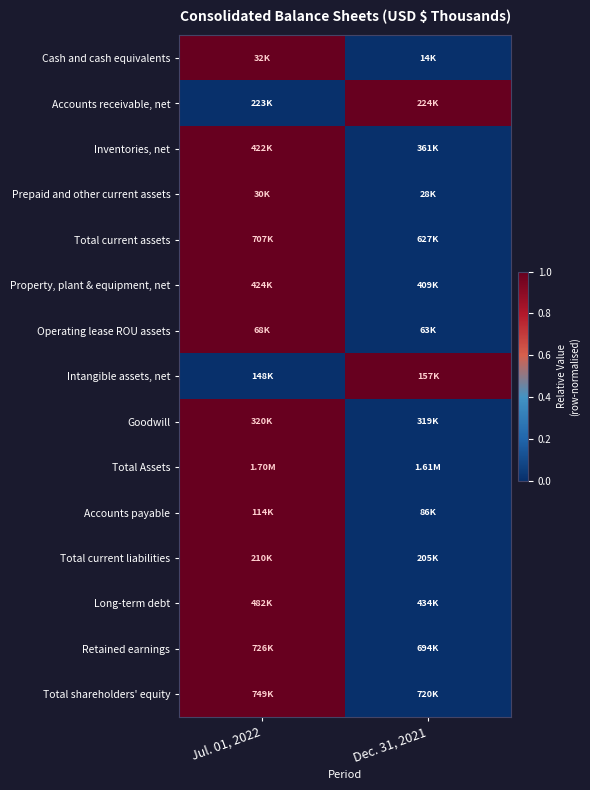

At which category does the chart reach its peak across all series?

Jul. 01, 2022